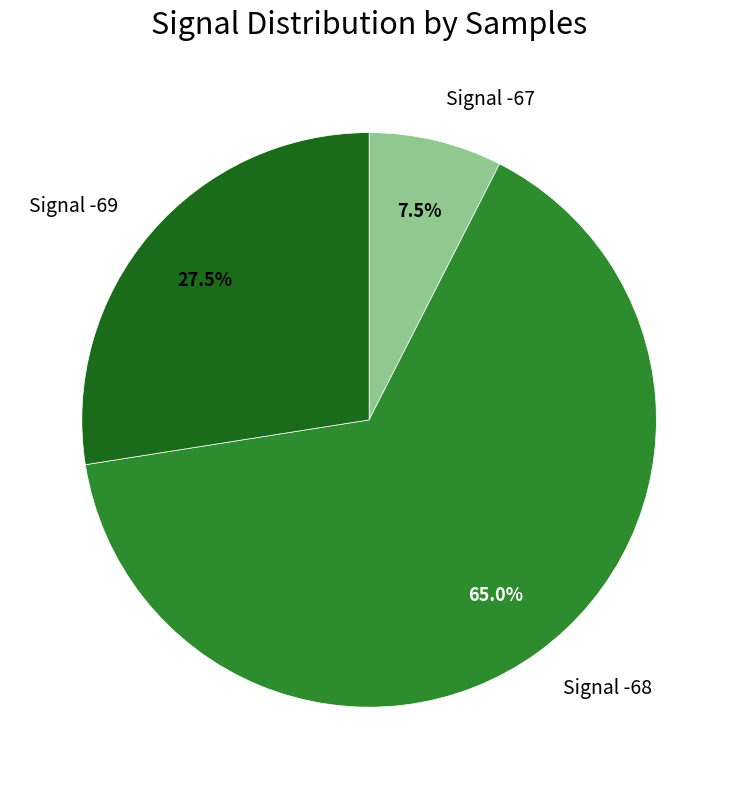

To the nearest percent, what is the average slice percentage?

33%